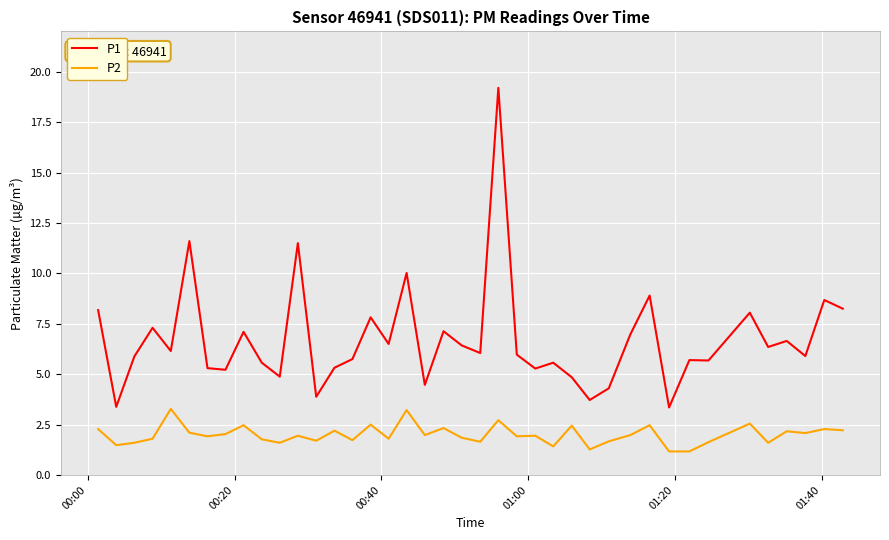

Rank the series by their maximum value, from lowest to highest.

P2, P1